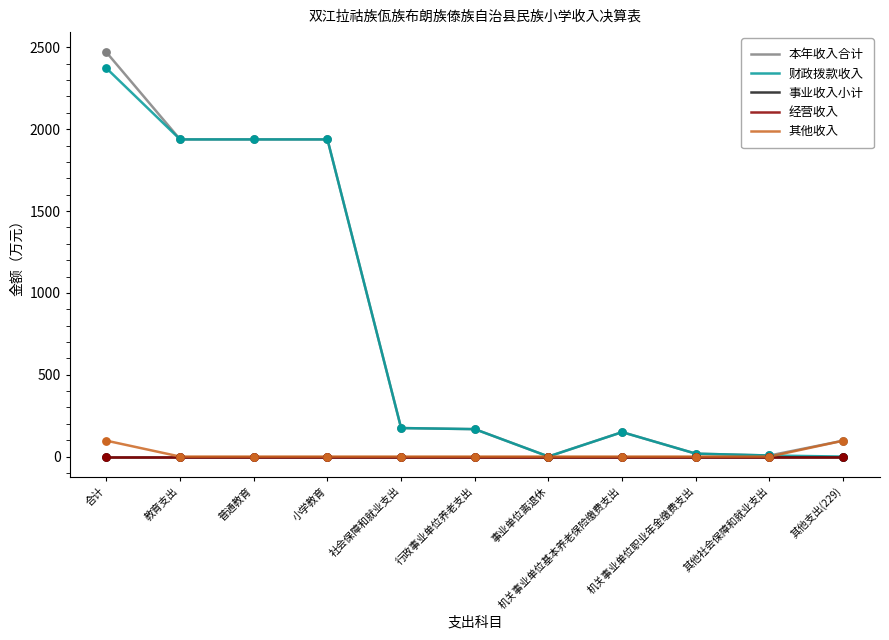

At how many categories does at least one series exceed 1539?

4